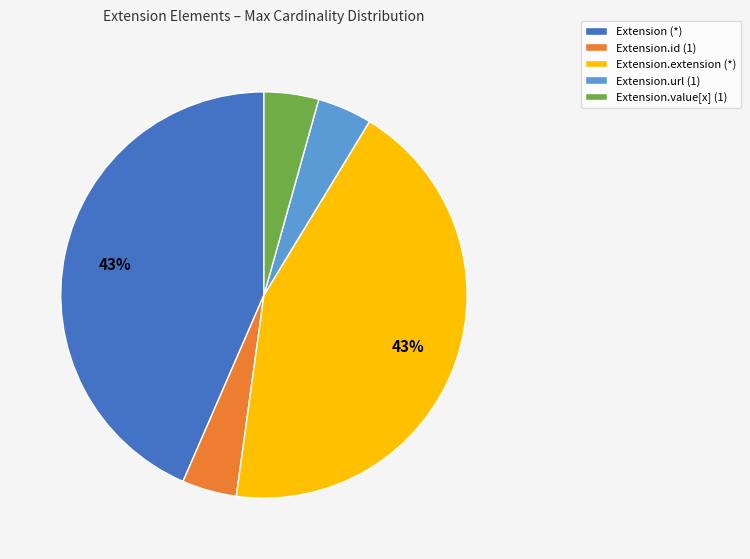

The Extension.url (1) slice represents 4% of the pie. True or false?

True